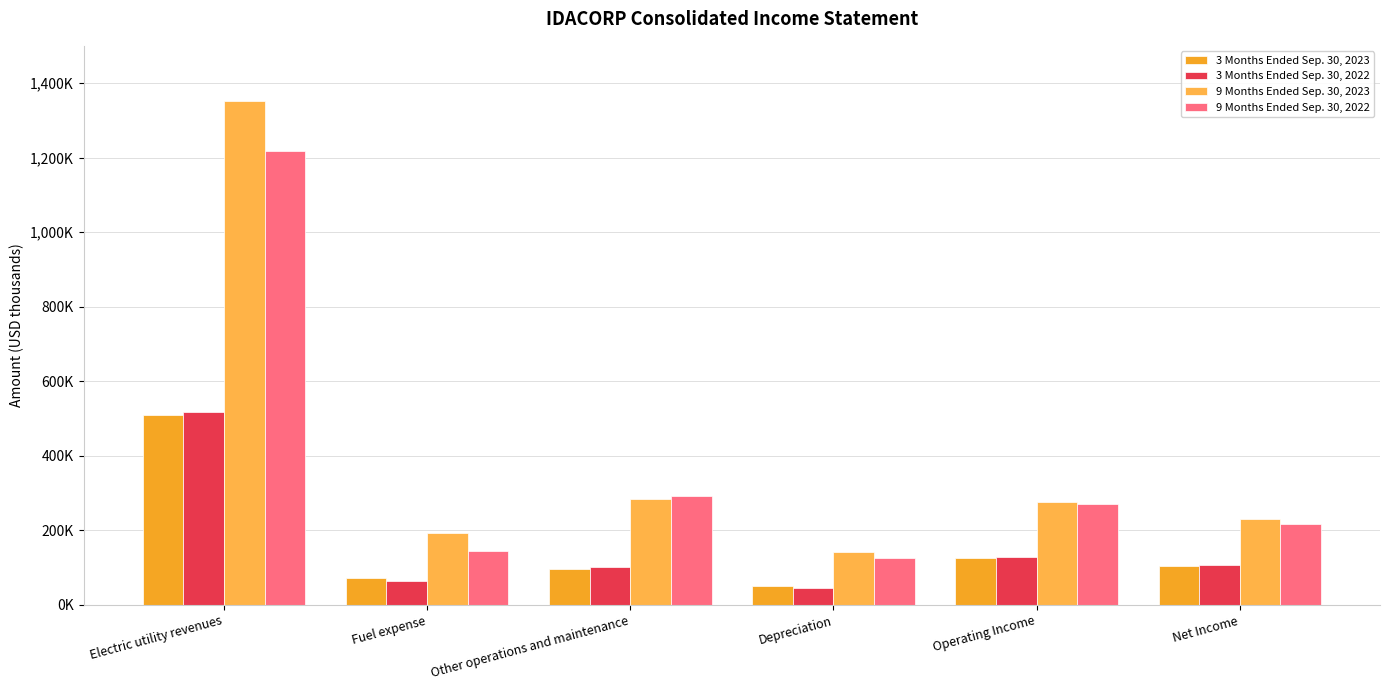

At which category is the sum across all series the highest?

Electric utility revenues